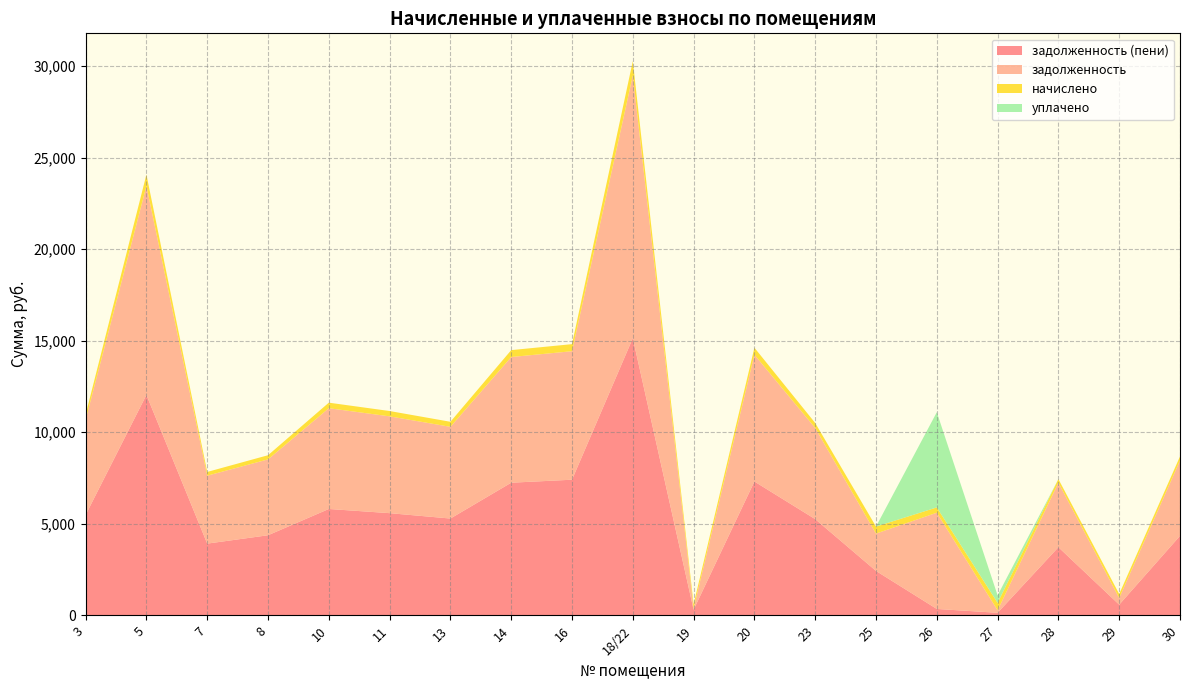

Reading right to left, extract all data points from this chart.

задолженность: 4112.9	362.9	3525.4	136.1	5257.1	2038.8	4978.8	6927.0	75.1	14348.8	7019.8	6865.1	5009.6	5288.0	5504.5	4143.8	3710.9	11410.9	5195.3
начислено: 226.2	217.7	193.9	408.2	289.2	384.4	273.9	381.0	227.9	789.3	386.1	377.6	275.6	290.9	302.8	227.9	204.1	627.7	285.8
уплачено: 0.0	0.0	0.0	408.2	5200.0	0.0	0.0	0.0	0.0	0.0	0.0	0.0	0.0	0.0	0.0	0.0	0.0	0.0	0.0
задолженность (пени): 4339.1	580.6	3719.3	136.1	346.2	2423.3	5252.7	7308.0	303.1	15138.0	7405.9	7242.7	5285.2	5578.9	5807.3	4371.8	3915.0	12038.6	5481.1